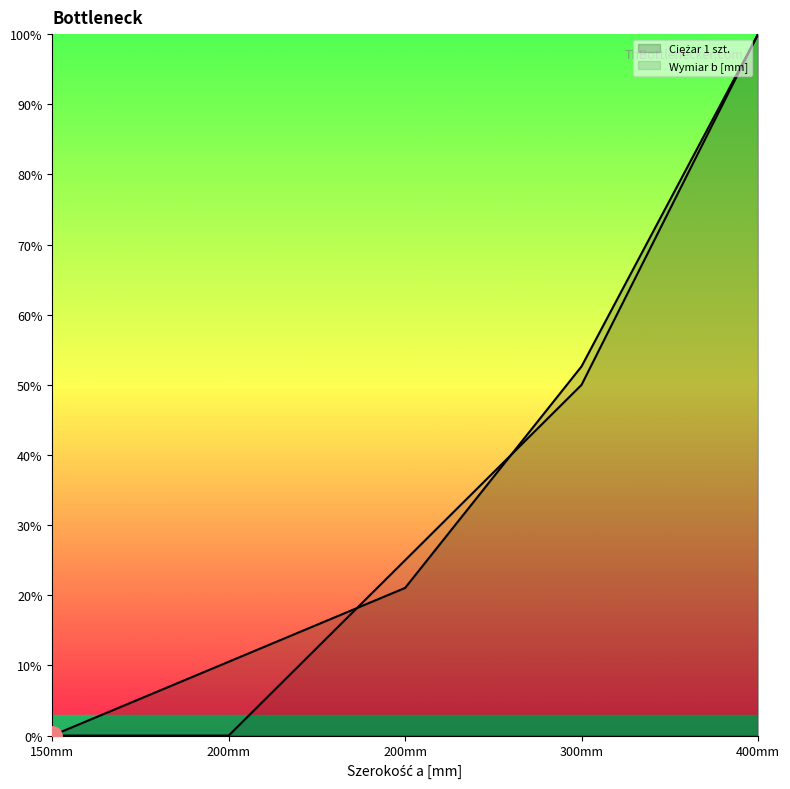

What is the value of the Wymiar b [mm] point at the 4th from the left?

0.5